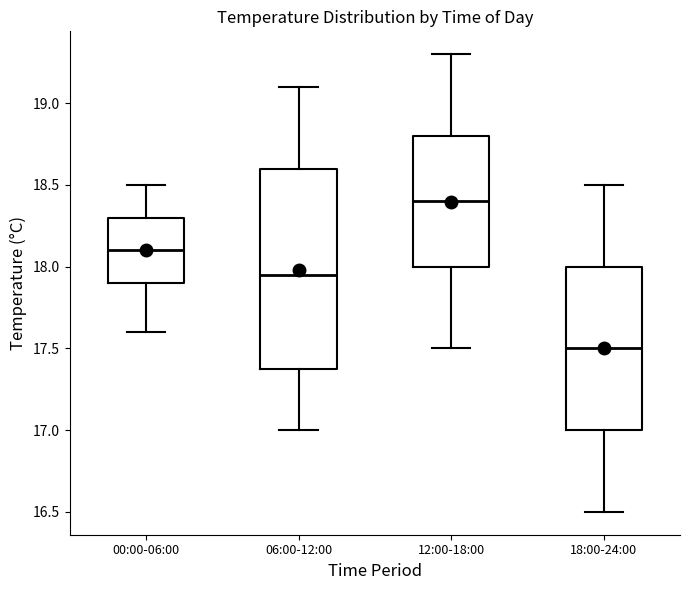

Reading left to right, read every box against the y-axis: the position of its median line, the range the box covers, and the ends of its whiskers. The values are not printed on the chart, so give them approximately, as read against the axis.

00:00-06:00: median 18.10, box 17.90 to 18.30, whiskers 17.60 to 18.50
06:00-12:00: median 17.95, box 17.40 to 18.60, whiskers 17.00 to 19.10
12:00-18:00: median 18.40, box 18.00 to 18.80, whiskers 17.50 to 19.30
18:00-24:00: median 17.50, box 17.00 to 18.00, whiskers 16.50 to 18.50